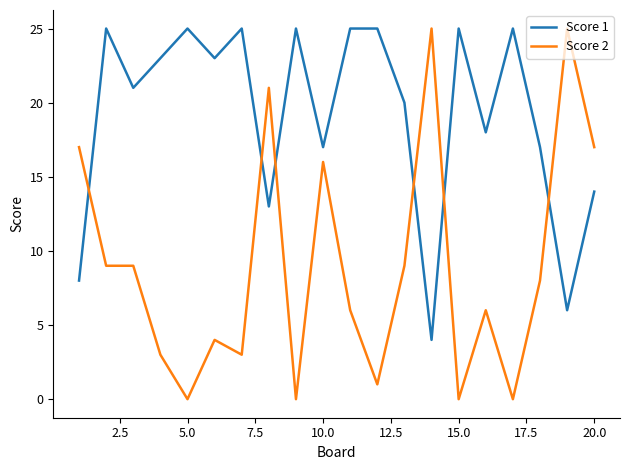

True or false: Score 2 and Score 1 cross at least once.

True